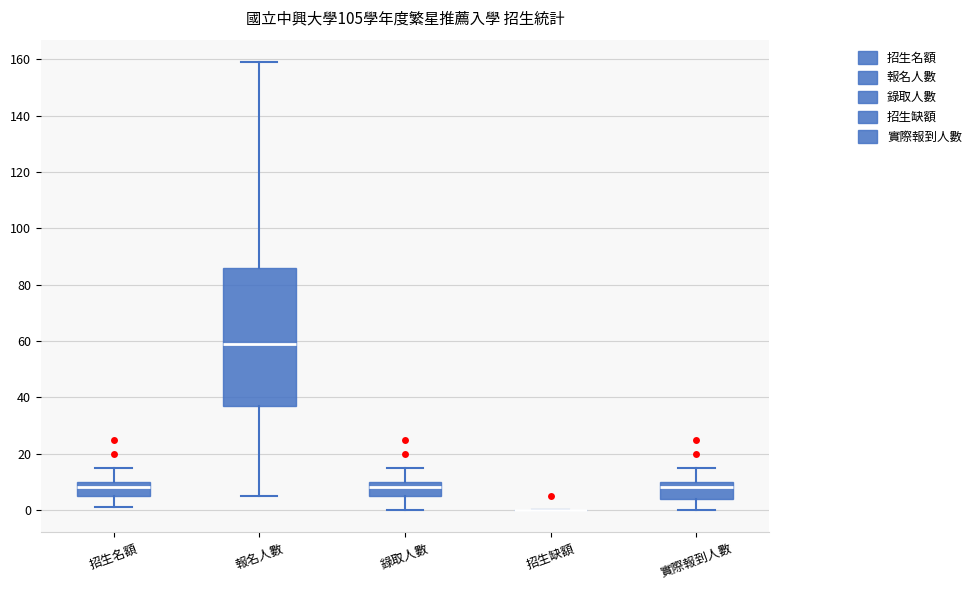

Reading left to right, read every box against the y-axis: the position of its median line, the range the box covers, and the ends of its whiskers. The values are not printed on the chart, so give them approximately, as read against the axis.

招生名額: median 8, box 6 to 10, whiskers 2 to 16
報名人數: median 60, box 38 to 86, whiskers 6 to 160
錄取人數: median 8, box 6 to 10, whiskers 0 to 16
招生缺額: box collapsed to a line at 0, whiskers 0 to 0
實際報到人數: median 8, box 4 to 10, whiskers 0 to 16